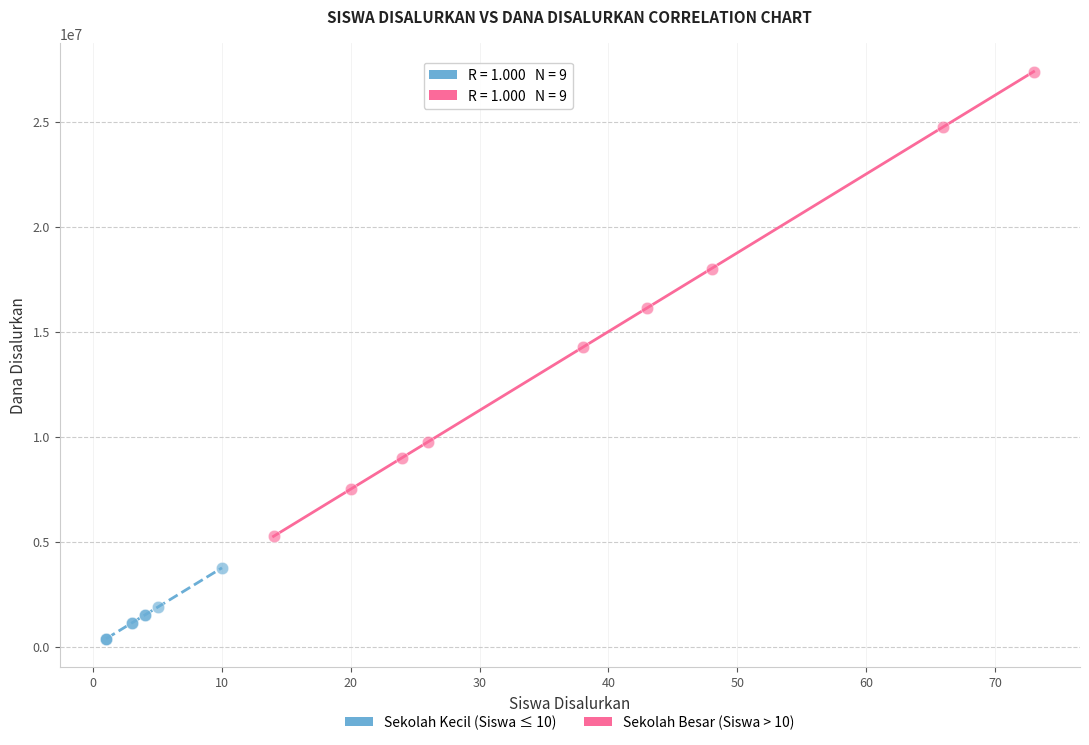

What are all the series names shown in the legend?

Sekolah Kecil (Siswa ≤ 10), Sekolah Besar (Siswa > 10)